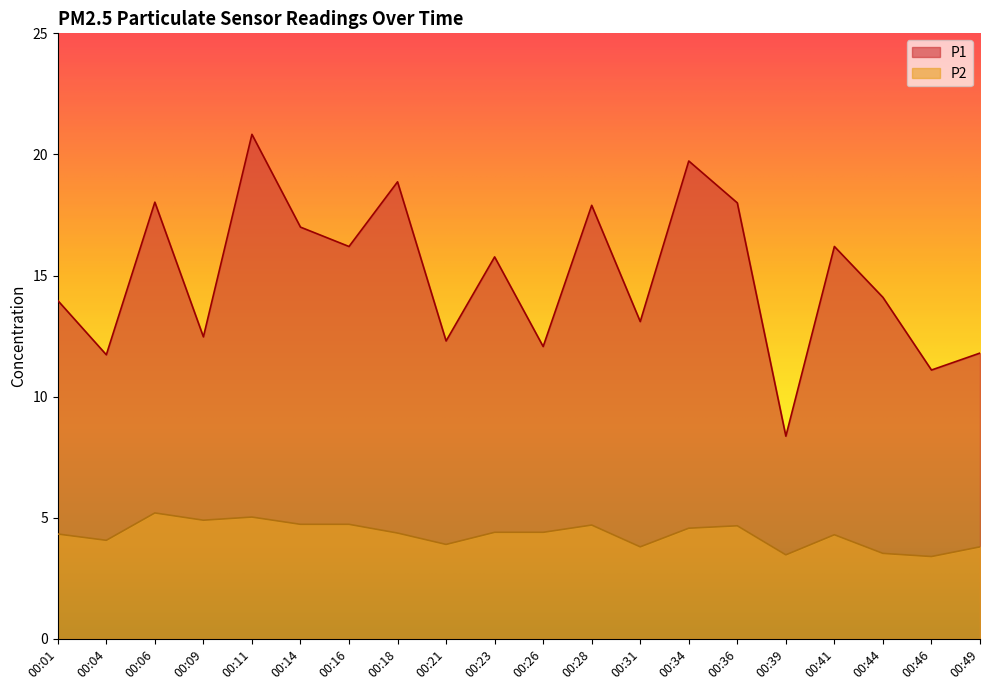

Reading left to right, list all the values displayed in this chart.

P1: 00:01=14.0	00:04=11.7	00:06=18.0	00:09=12.5	00:11=20.8	00:14=17.0	00:16=16.2	00:18=18.9	00:21=12.3	00:23=15.8	00:26=12.1	00:28=17.9	00:31=13.1	00:34=19.7	00:36=18.0	00:39=8.4	00:41=16.2	00:44=14.1	00:46=11.1	00:49=11.8
P2: 00:01=4.3	00:04=4.1	00:06=5.2	00:09=4.9	00:11=5.0	00:14=4.7	00:16=4.7	00:18=4.4	00:21=3.9	00:23=4.4	00:26=4.4	00:28=4.7	00:31=3.8	00:34=4.6	00:36=4.7	00:39=3.5	00:41=4.3	00:44=3.5	00:46=3.4	00:49=3.8